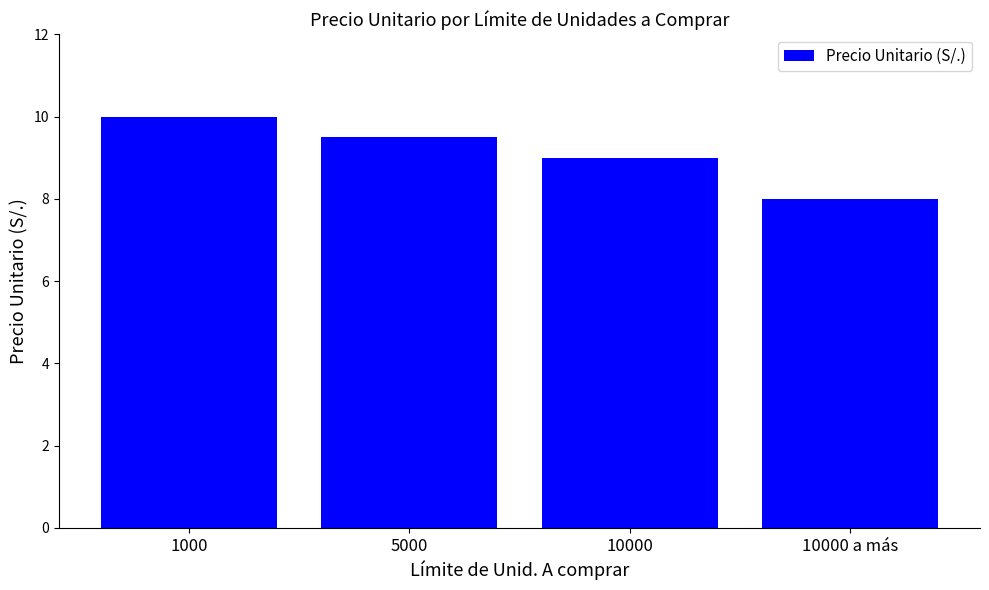

Reading left to right, extract all data points from this chart.

1000=10.0	5000=9.5	10000=9.0	10000 a más=8.0